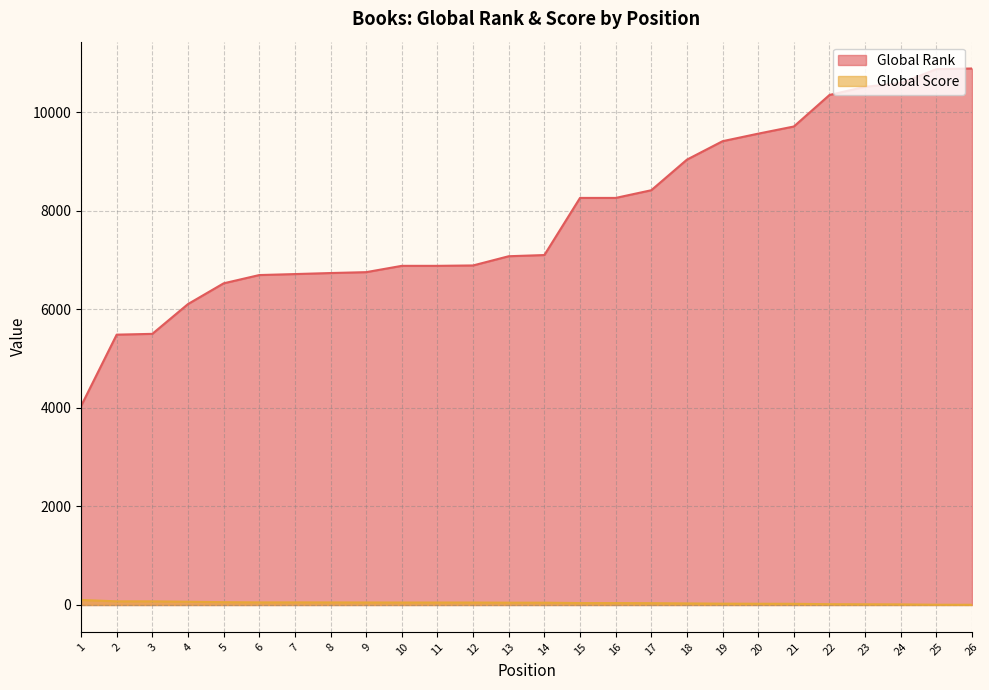

True or false: Global Rank has a value of 12086 at 11.

False